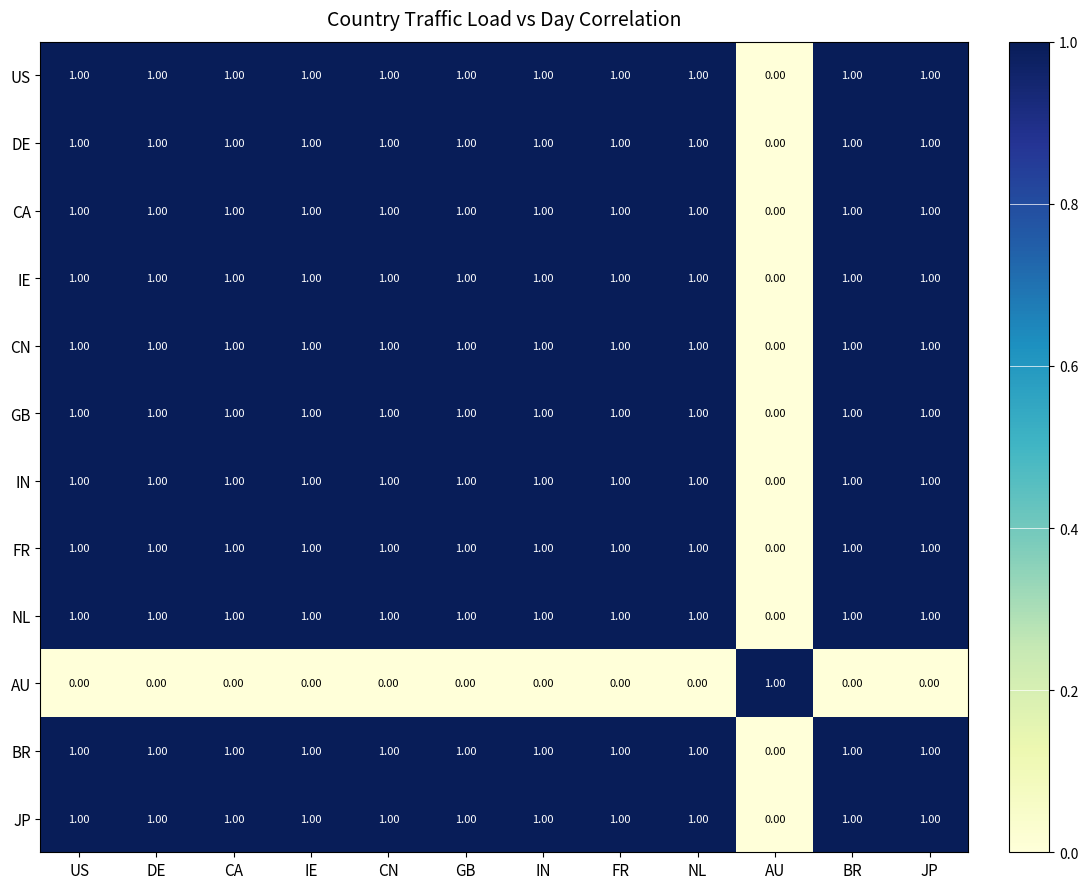

Which category has the lowest value in the JP series?

AU